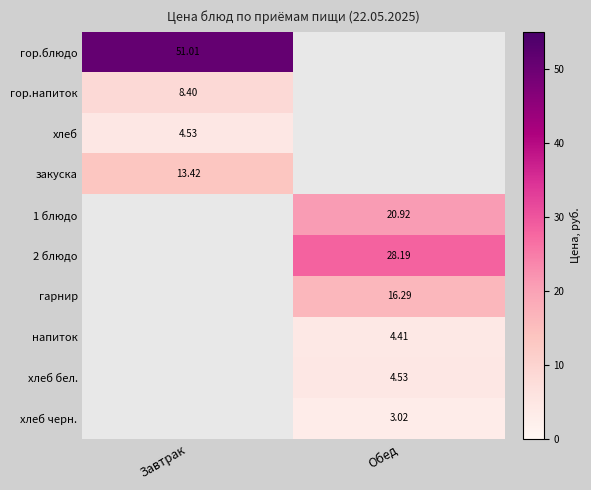

Count the number of categories in the chart.

2